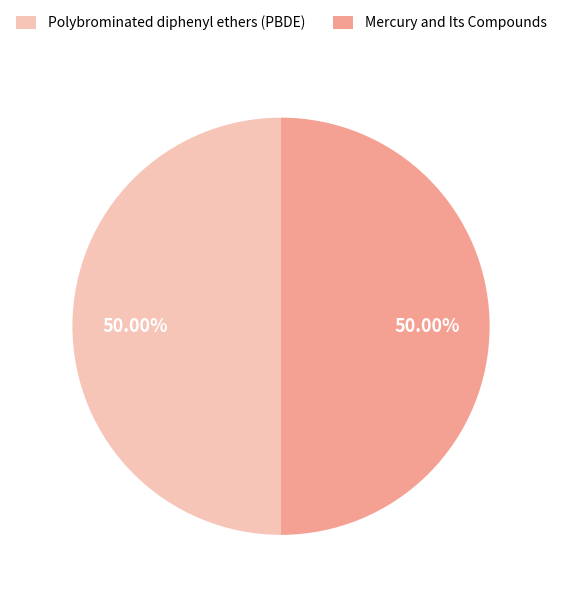

Approximately how many times larger is the value at Mercury and Its Compounds compared to Polybrominated diphenyl ethers (PBDE)?

1.0